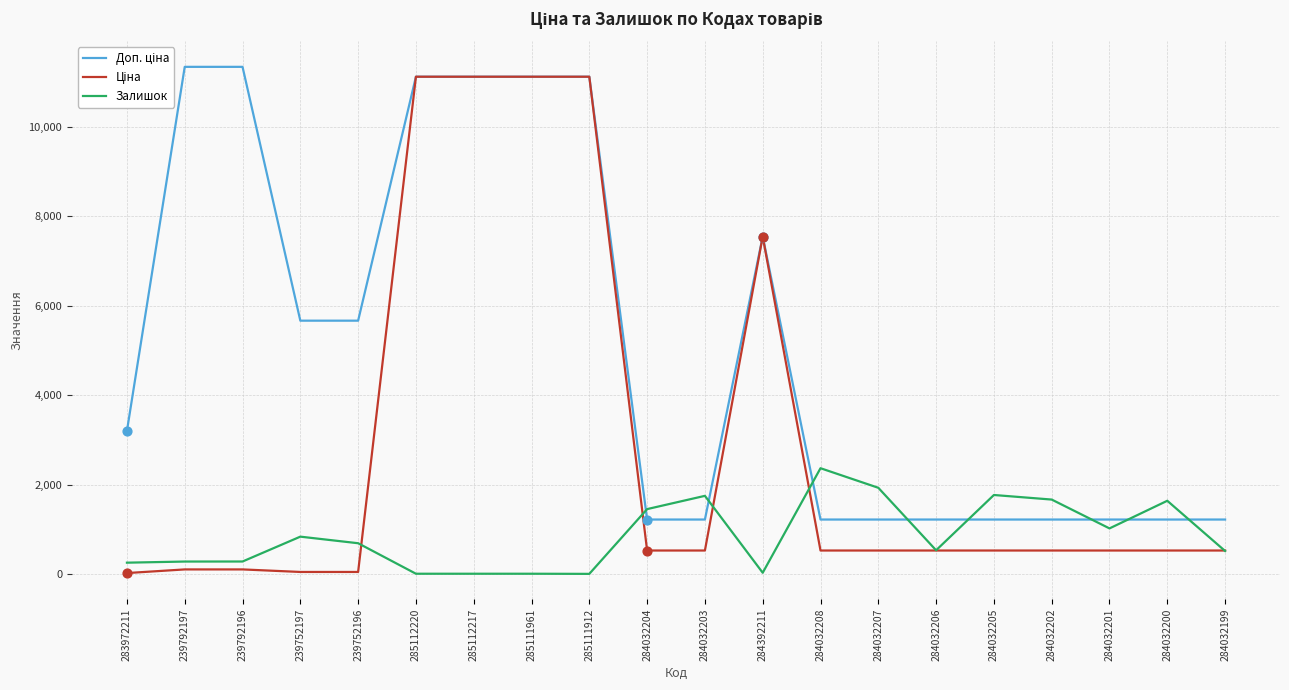

The Залишок series shows 3251.3 at 284032207. True or false?

False